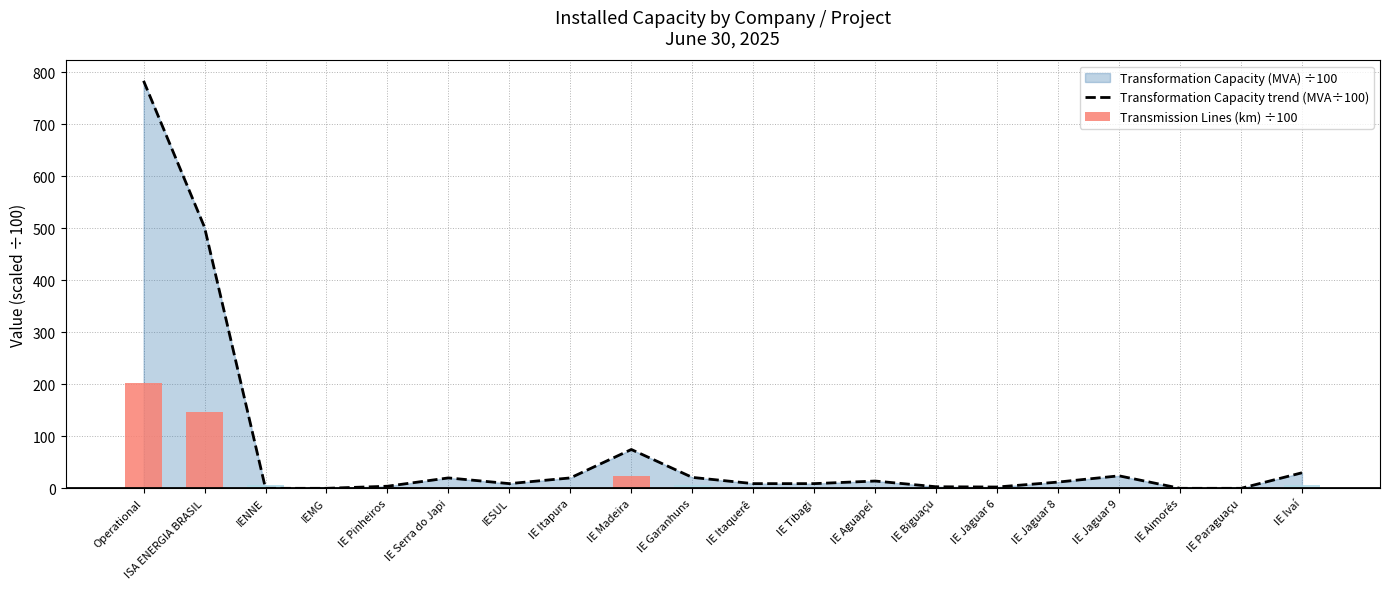

What position from the left is IE Itaquerê?

11